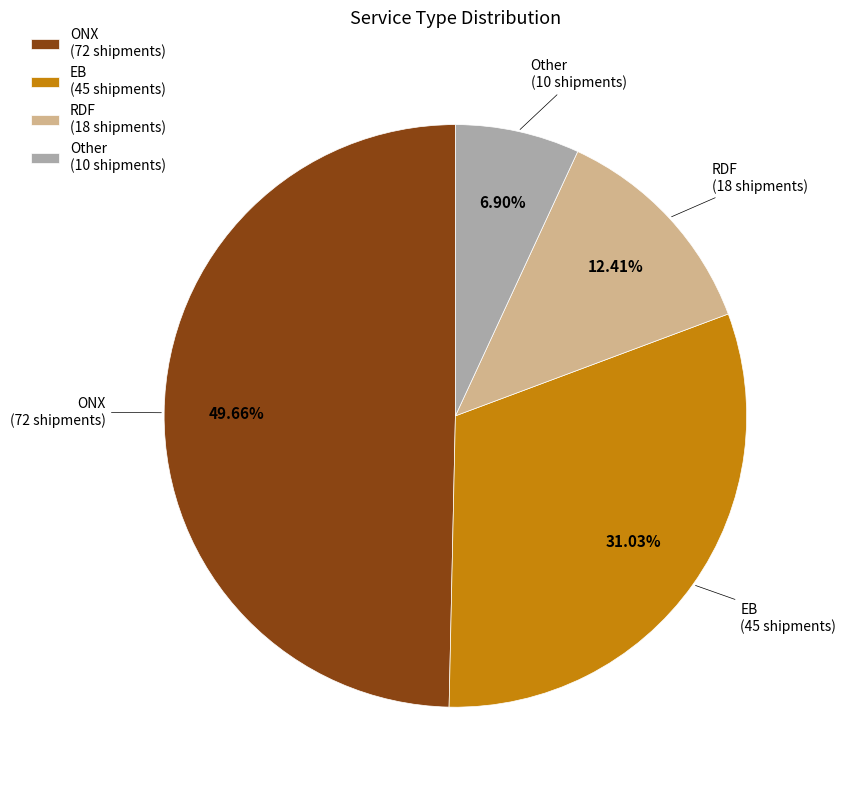

How many slices are in this pie chart?

4